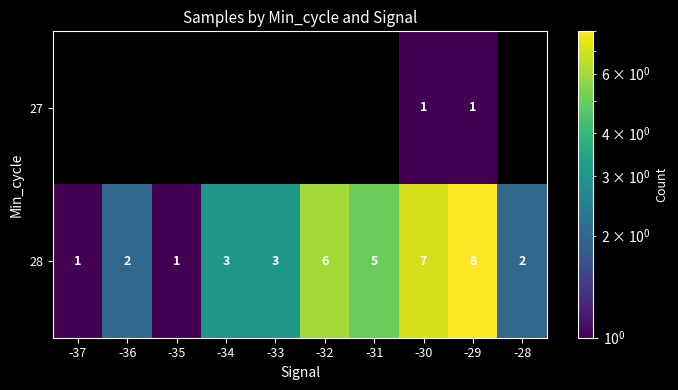

How many data points in 28 are less than 3?

4